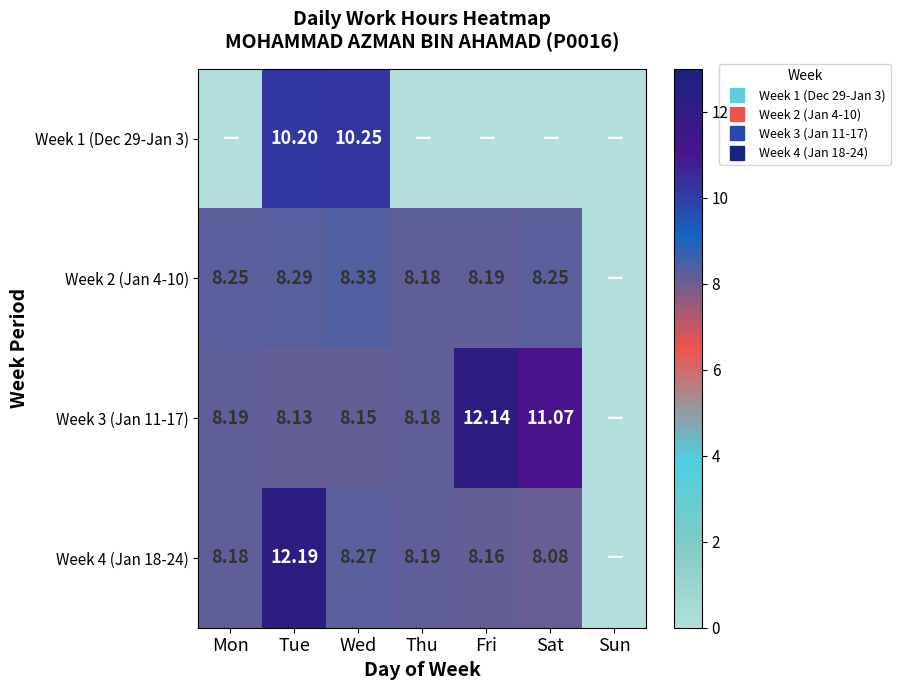

Rank the series by their maximum value, from lowest to highest.

Week 2 (Jan 4-10), Week 1 (Dec 29-Jan 3), Week 3 (Jan 11-17), Week 4 (Jan 18-24)